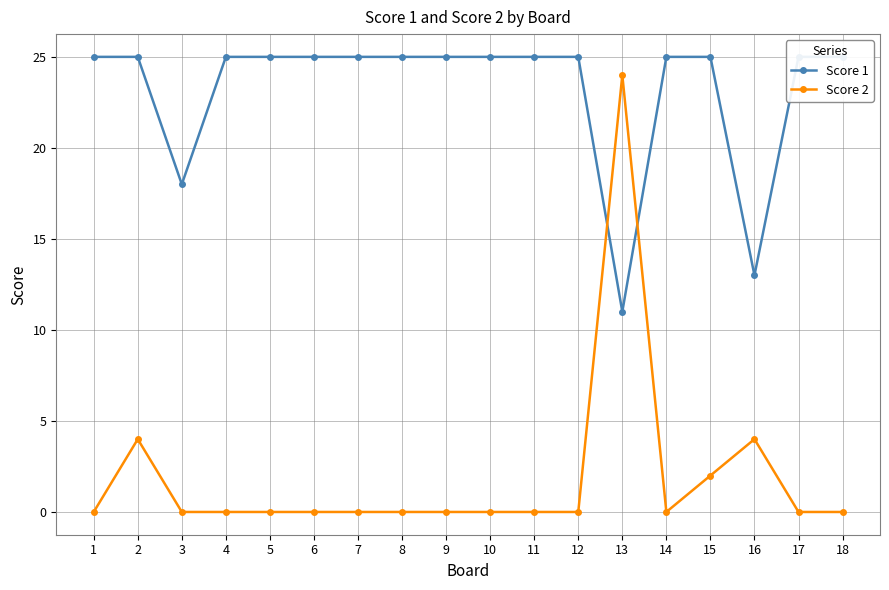

Which series has the largest total across all categories?

Score 1